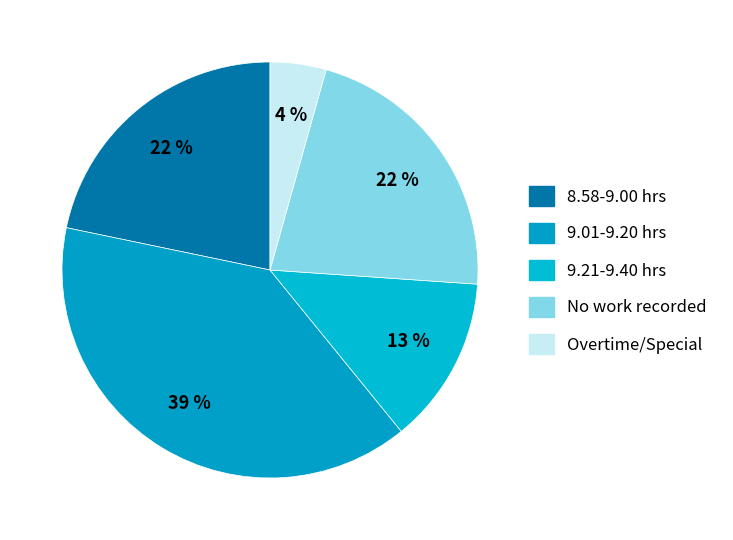

How many segments does this pie chart have?

5